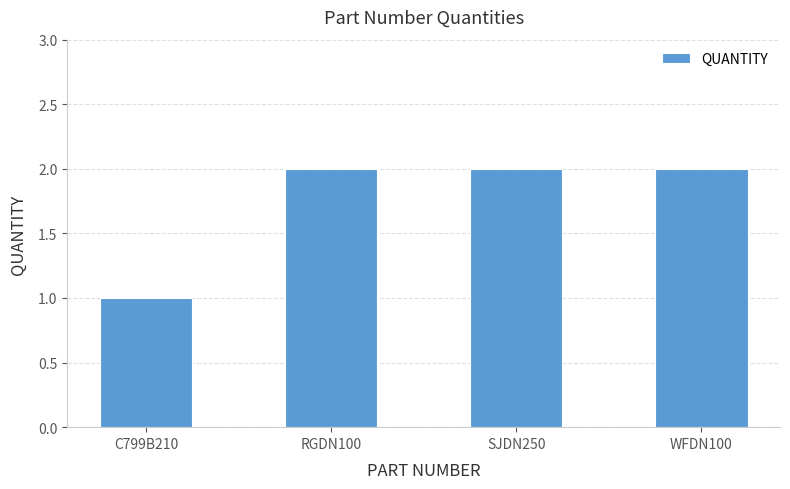

True or false: the data shows 3 at WFDN100.

False